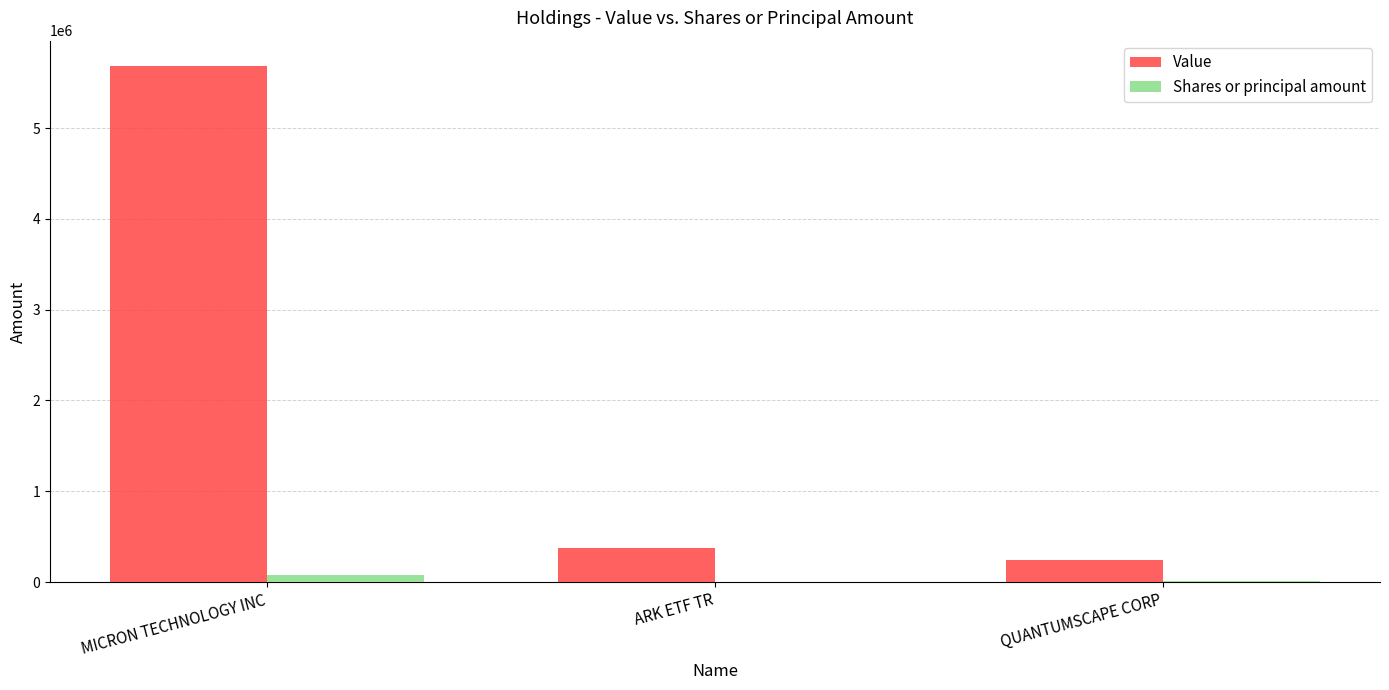

At which category does the chart reach its peak across all series?

MICRON TECHNOLOGY INC